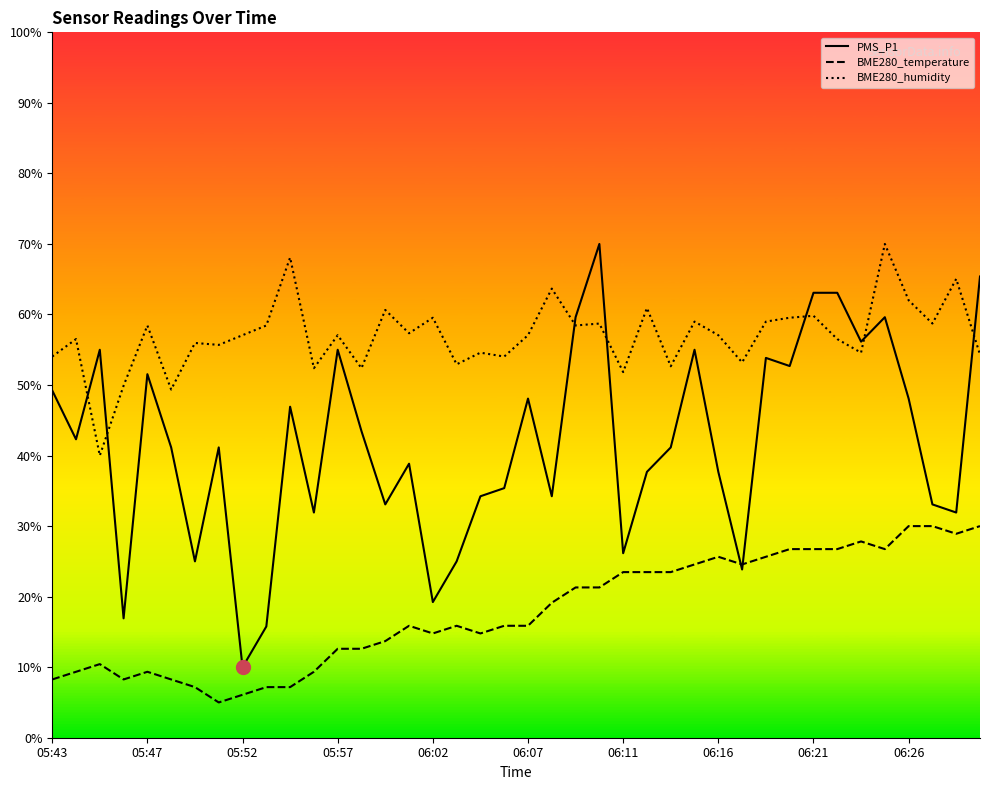

Which series has the largest total across all categories?

BME280_humidity